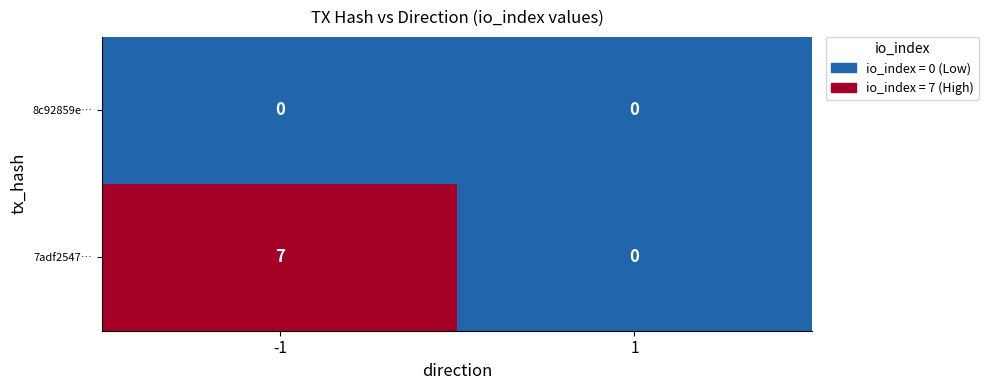

Reading left to right, what are all the values shown in this chart?

8c92859e…: -1=0	1=0
7adf2547…: -1=7	1=0